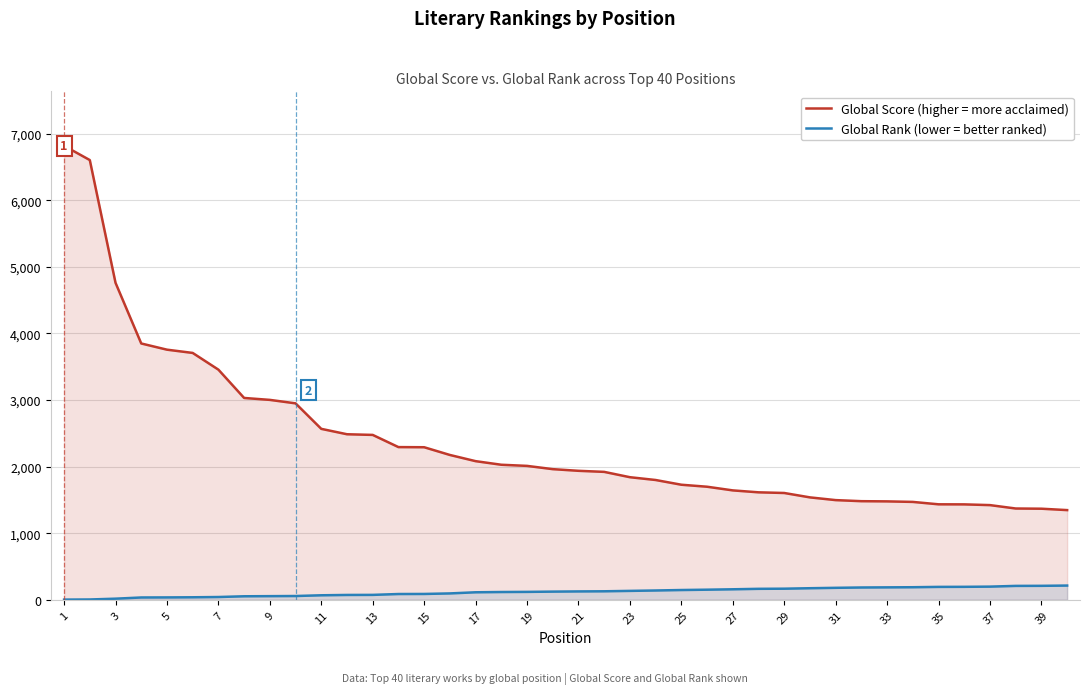

What is the difference between the second highest and second lowest values in the Global Score (higher = more acclaimed) series?

5235